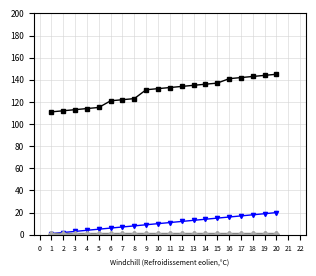

What is the maximum value shown in the chart?

145